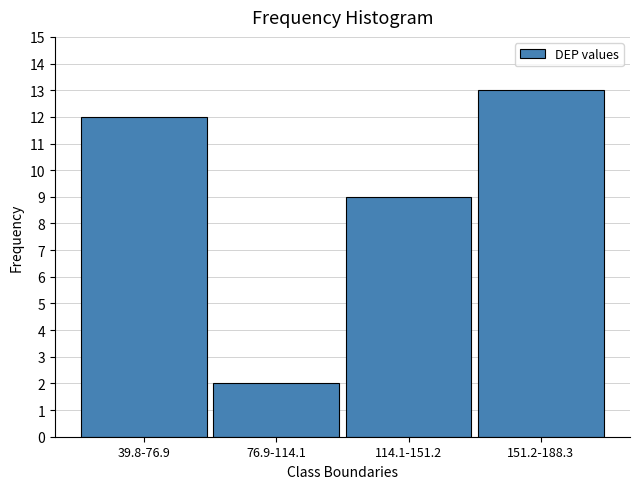

Reading right to left, extract all data points from this chart.

151.2-188.3=13	114.1-151.2=9	76.9-114.1=2	39.8-76.9=12